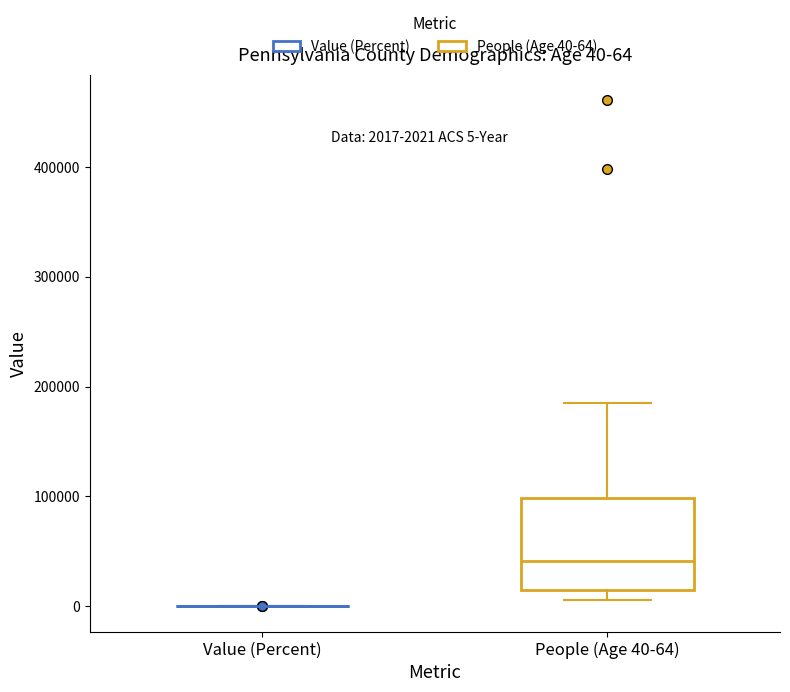

Comparing the boxes themselves (not the whiskers), which one is the tallest?

People (Age 40-64)